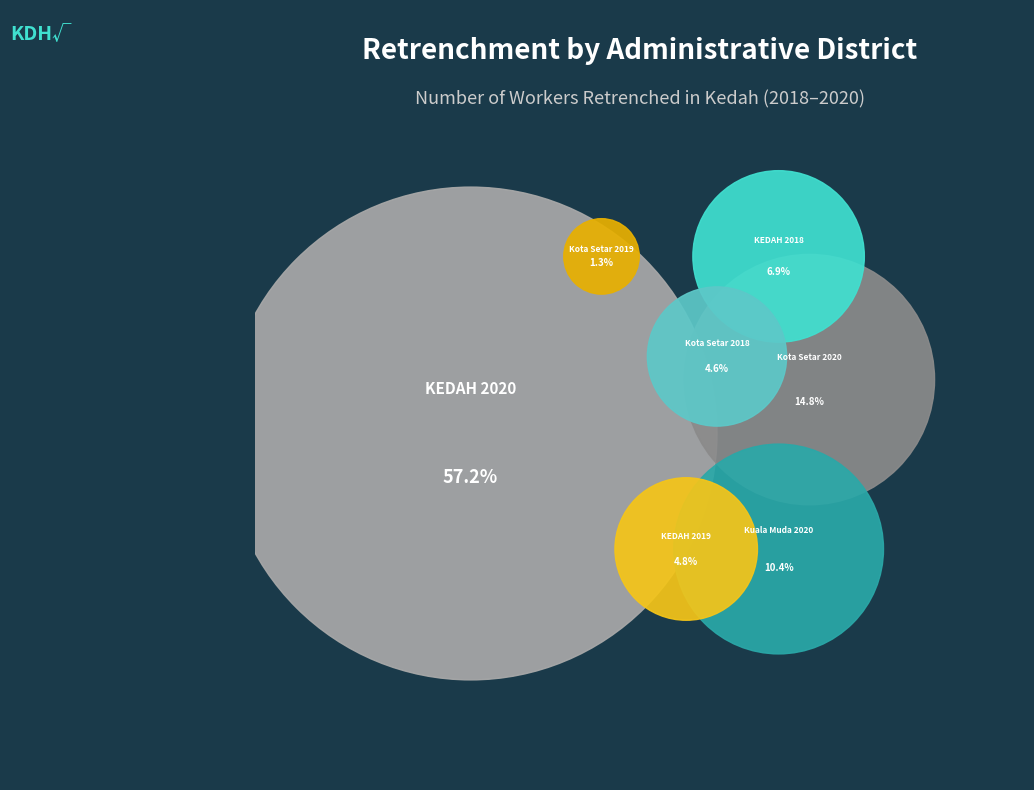

Which category accounts for the majority?

KEDAH 2020